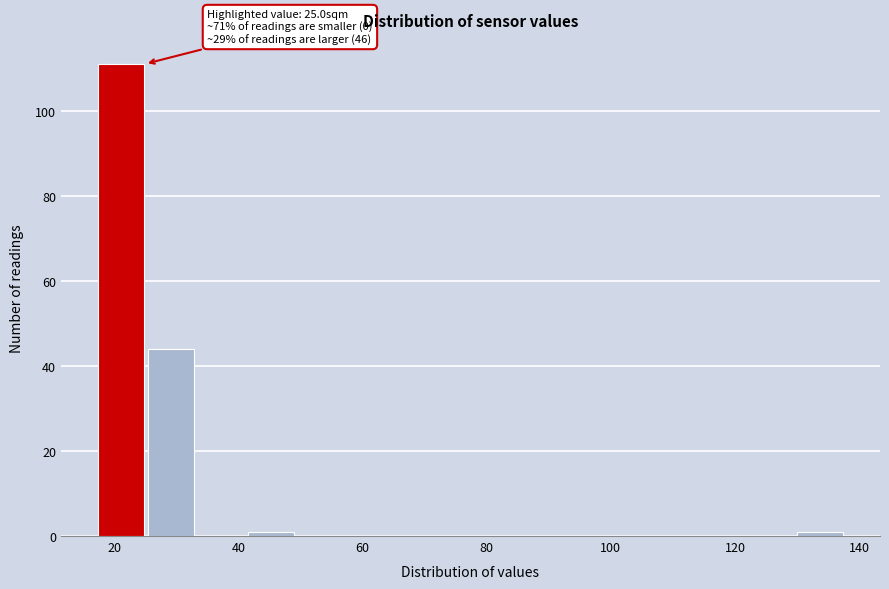

Over which range of the x-axis is the bar tallest?

18 to 26